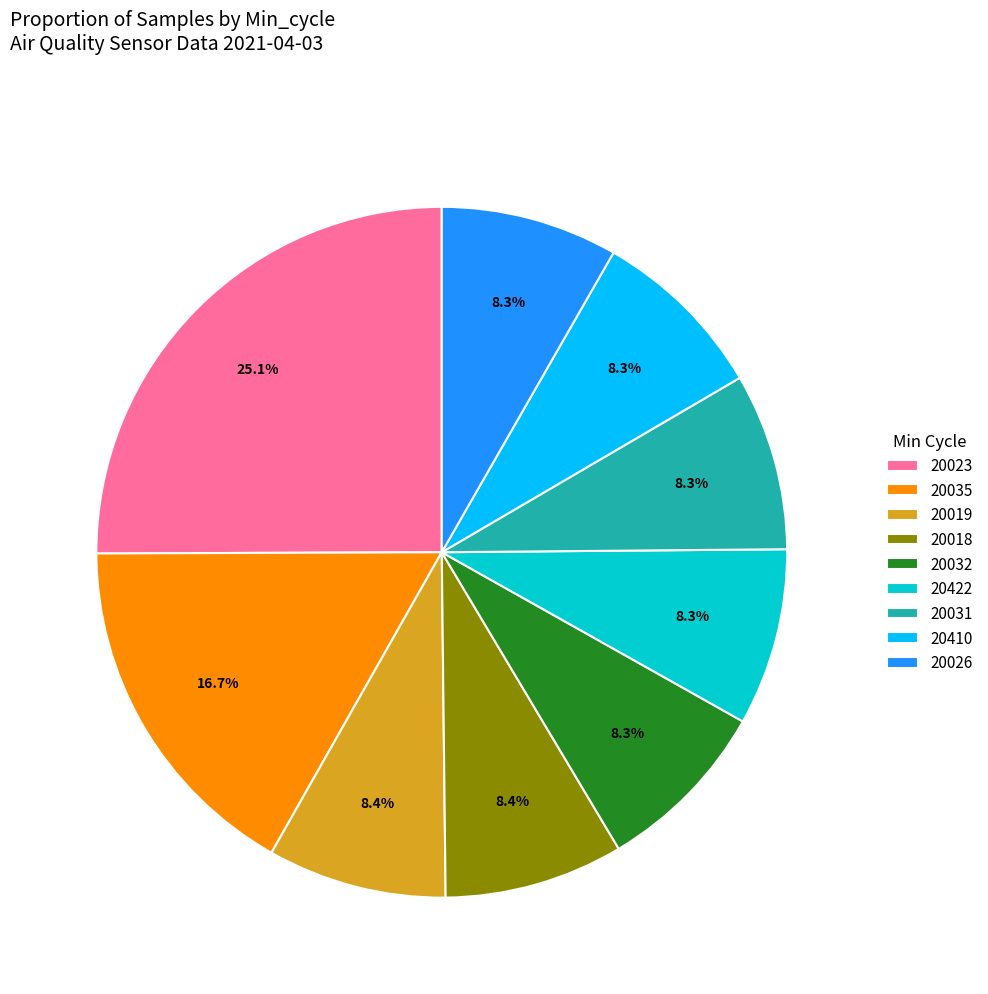

The 20032 slice represents 8% of the pie. True or false?

True